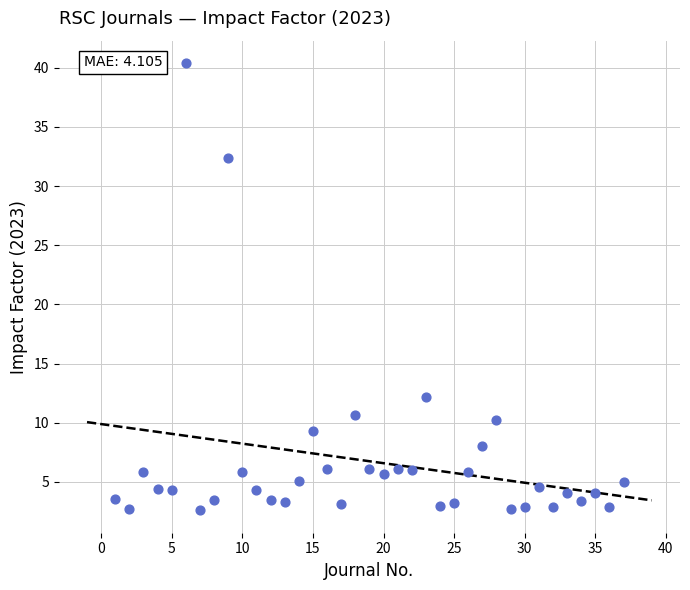

What Y value in the scatter plot is closest to 21?

12.2